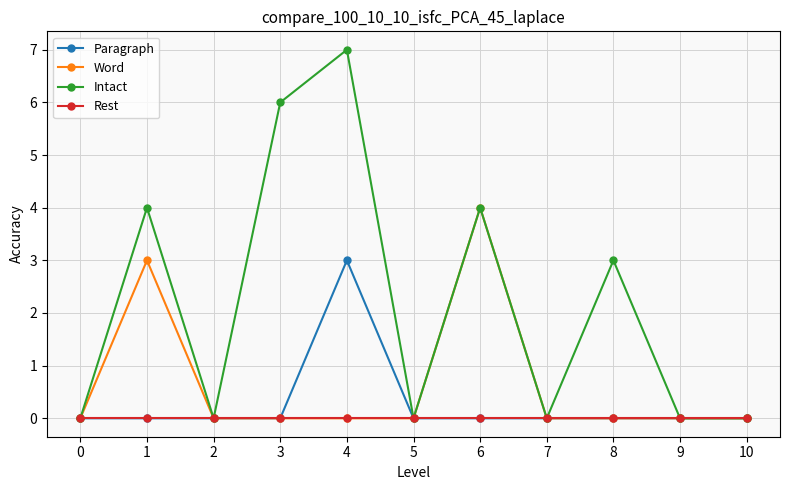

Reading right to left, transcribe all the data shown in this chart.

Paragraph: 10=0	9=0	8=0	7=0	6=0	5=0	4=3	3=0	2=0	1=0	0=0
Word: 10=0	9=0	8=0	7=0	6=4	5=0	4=0	3=0	2=0	1=3	0=0
Intact: 10=0	9=0	8=3	7=0	6=4	5=0	4=7	3=6	2=0	1=4	0=0
Rest: 10=0	9=0	8=0	7=0	6=0	5=0	4=0	3=0	2=0	1=0	0=0